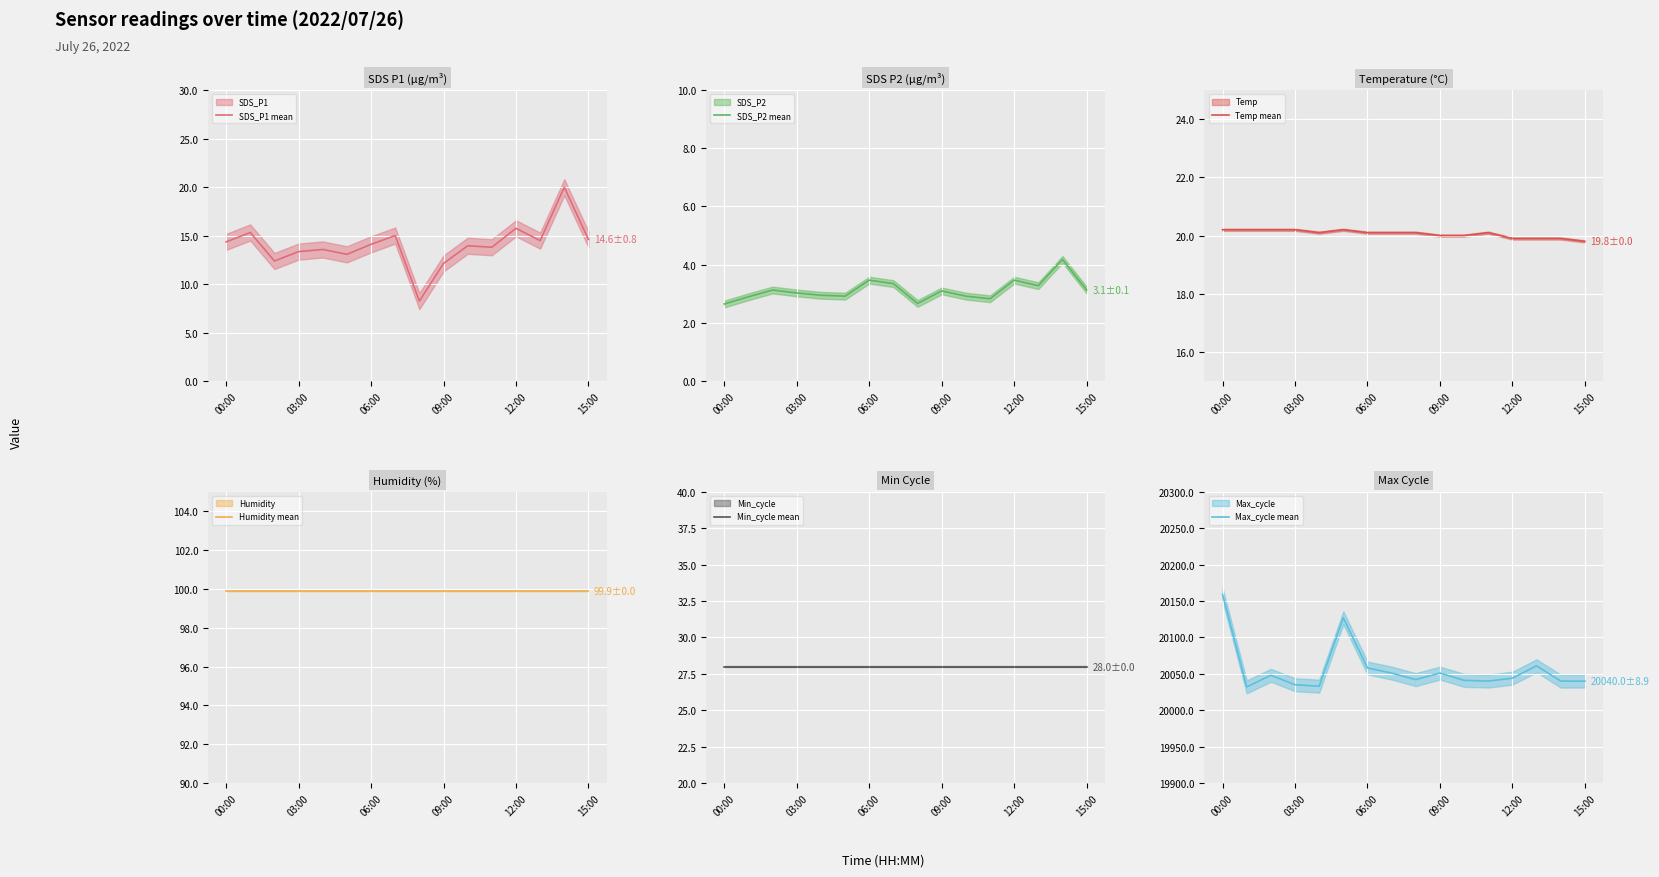

Between which two adjacent categories do SDS_P1 mean and Temp mean first intersect?

13 and 14